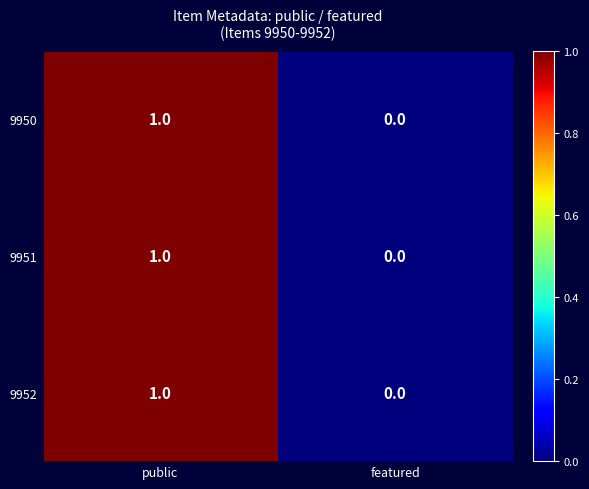

Which category has the highest value in the 9950 series?

public